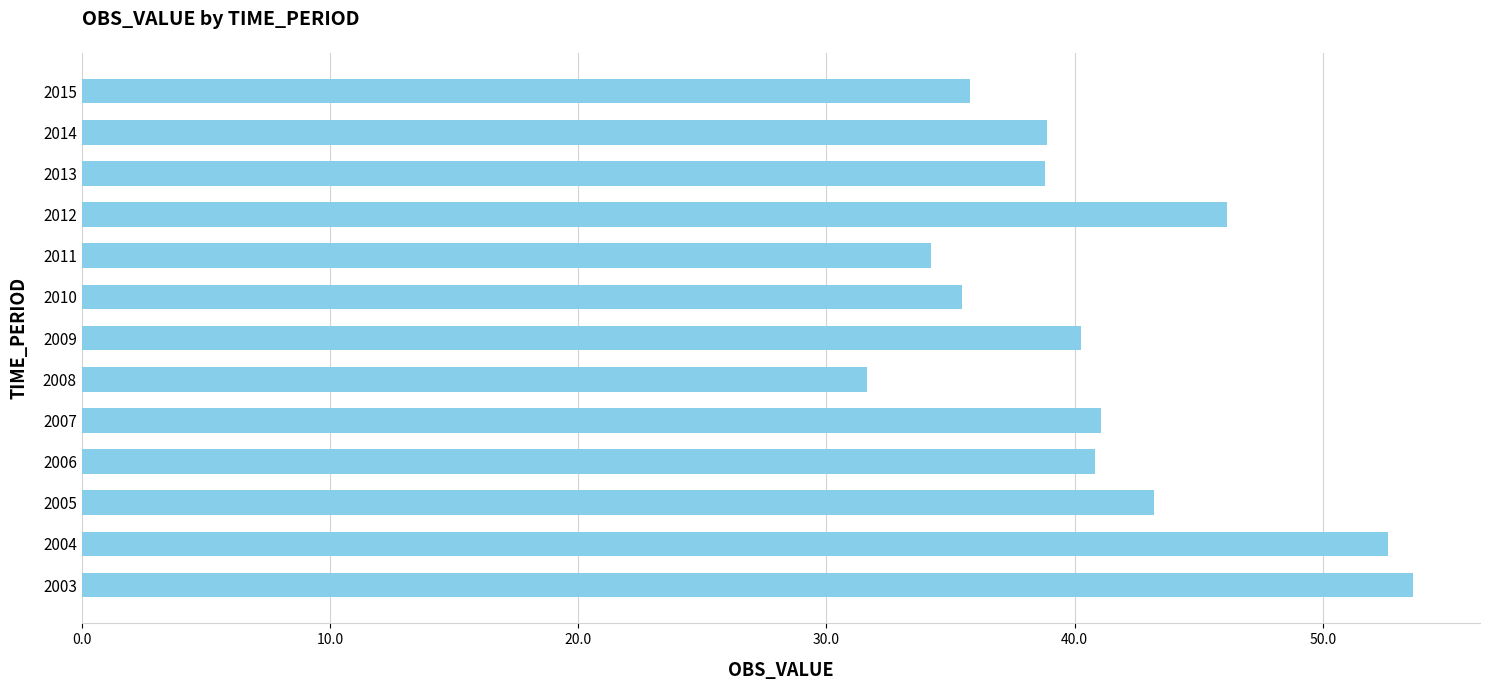

Are the bars horizontal?

Yes